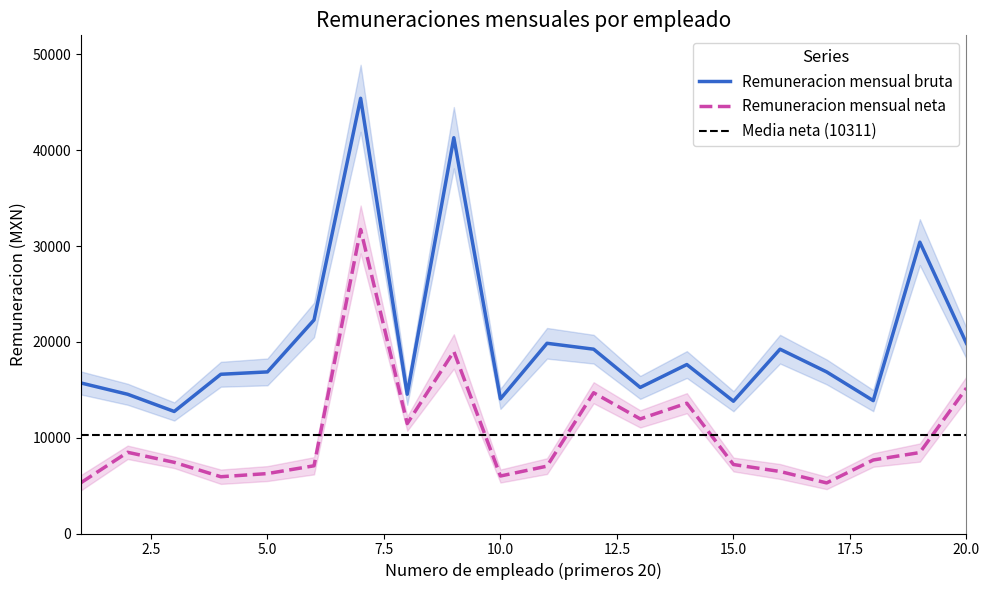

What is the difference between the second highest and minimum values in the Remuneracion mensual neta series?

13718.2